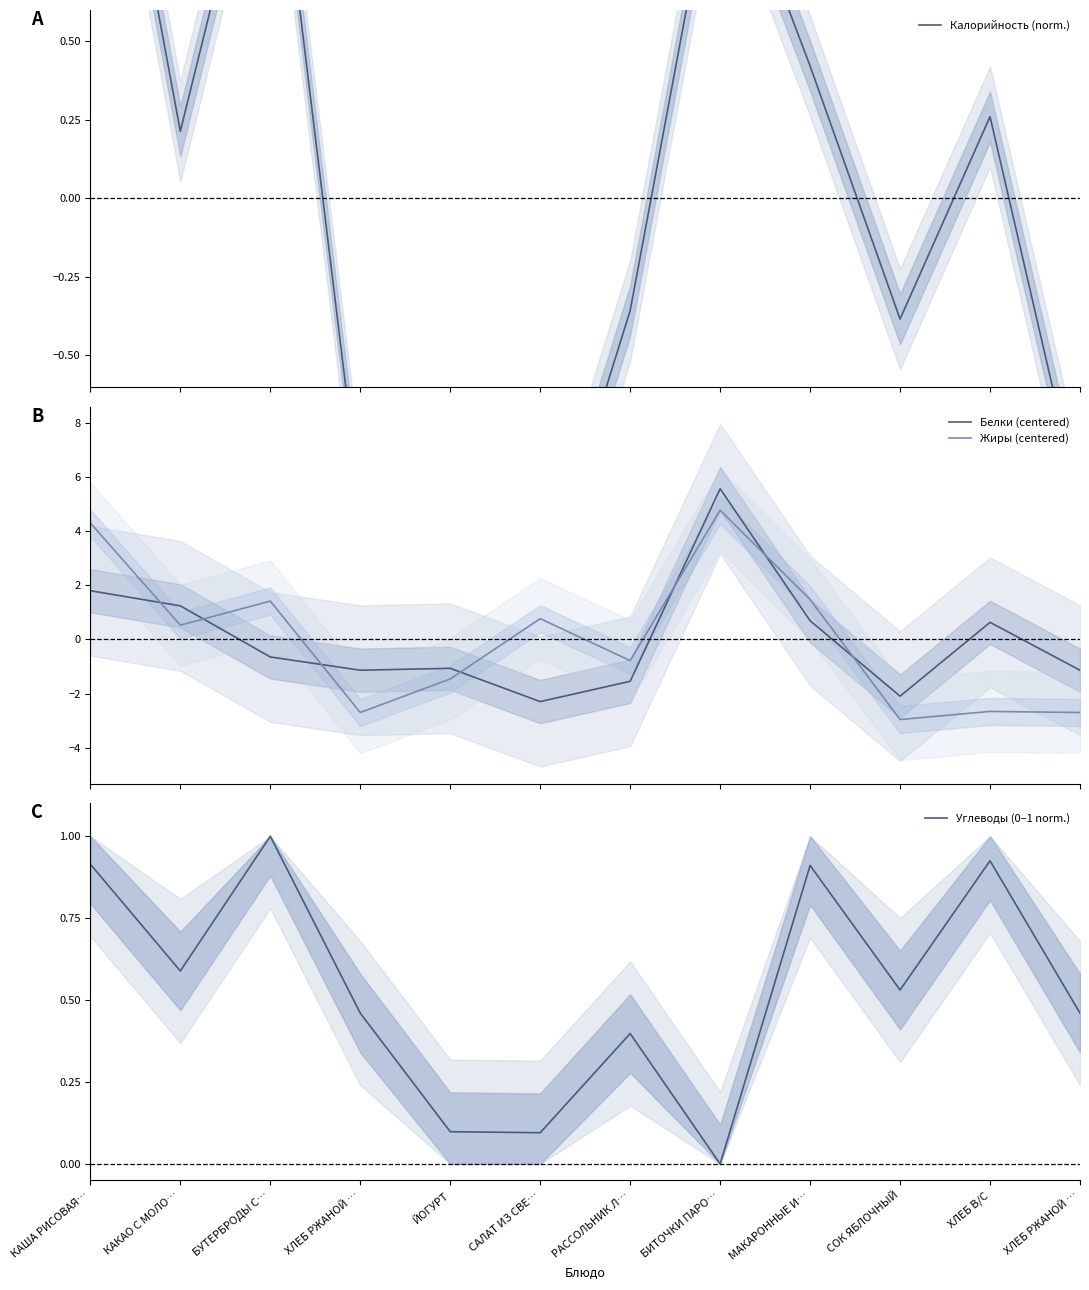

Which series has the widest spread of values?

Белки (centered)